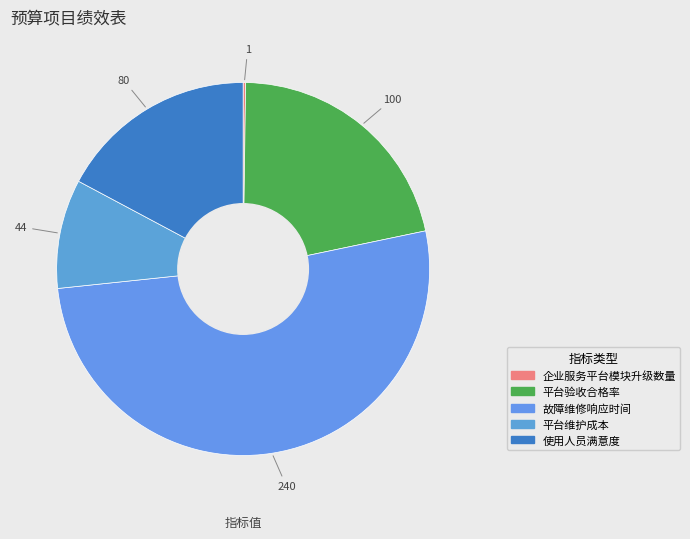

What percentage is the 故障维修响应时间 slice, to the nearest percent?

52%